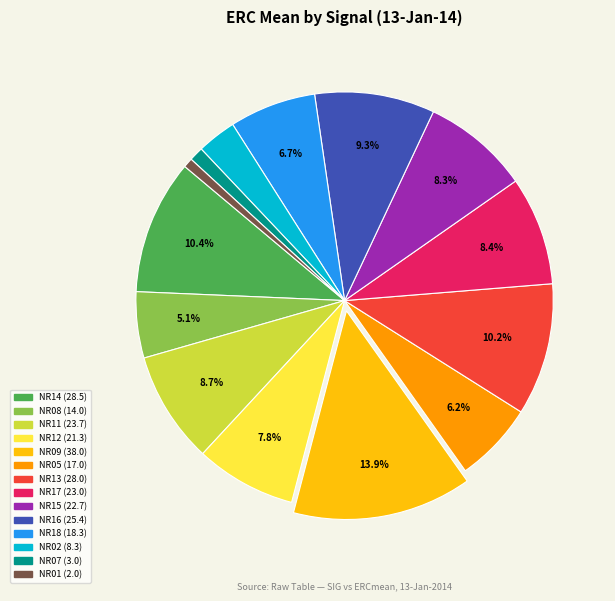

How many segments does this pie chart have?

14